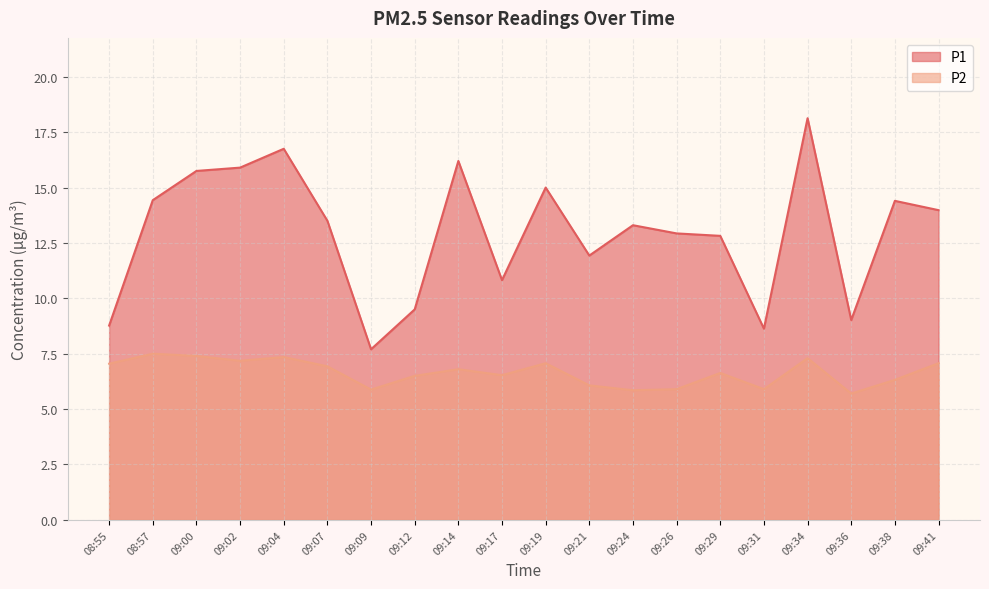

What is the difference between the maximum and minimum values in the P2 series?

1.8